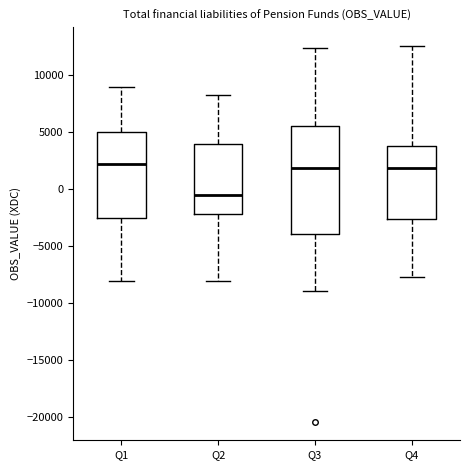

Reading left to right, read every box against the y-axis: the position of its median line, the range the box covers, and the ends of its whiskers. The values are not printed on the chart, so give them approximately, as read against the axis.

Q1: median 2000, box -2500 to 5000, whiskers -8000 to 9000
Q2: median -500, box -2000 to 4000, whiskers -8000 to 8000
Q3: median 2000, box -4000 to 5500, whiskers -9000 to 12500
Q4: median 2000, box -2500 to 3500, whiskers -7500 to 12500